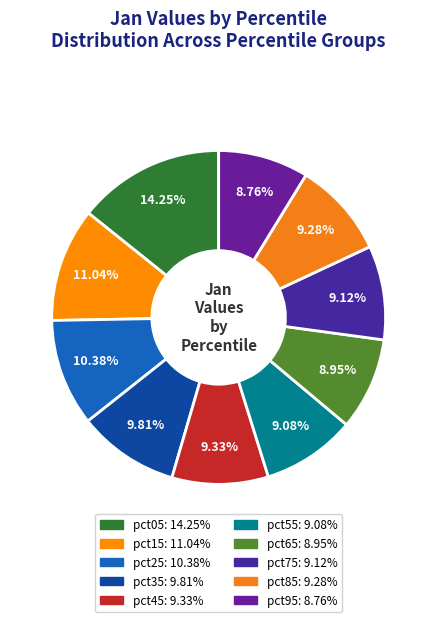

Combined, do pct45 and pct15 account for over 50%?

No